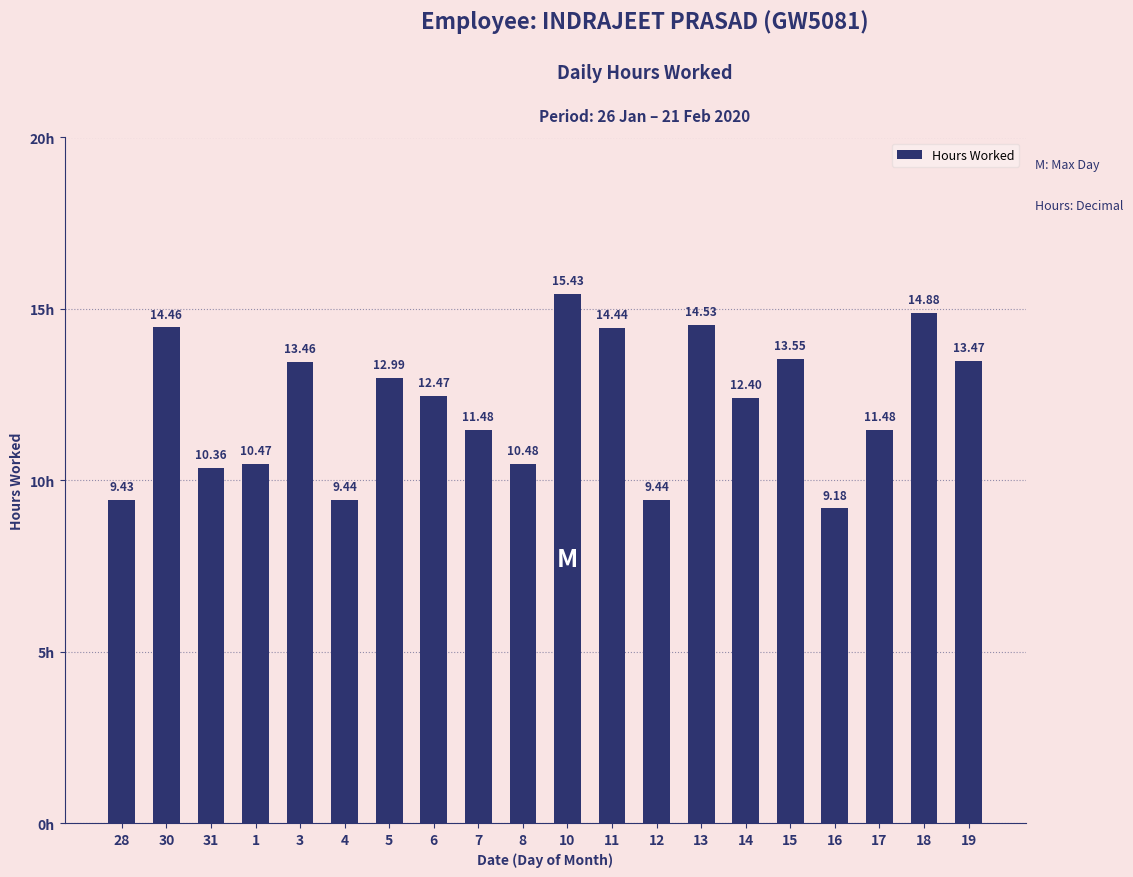

What is the change in value from 31 to 5?

+2.6